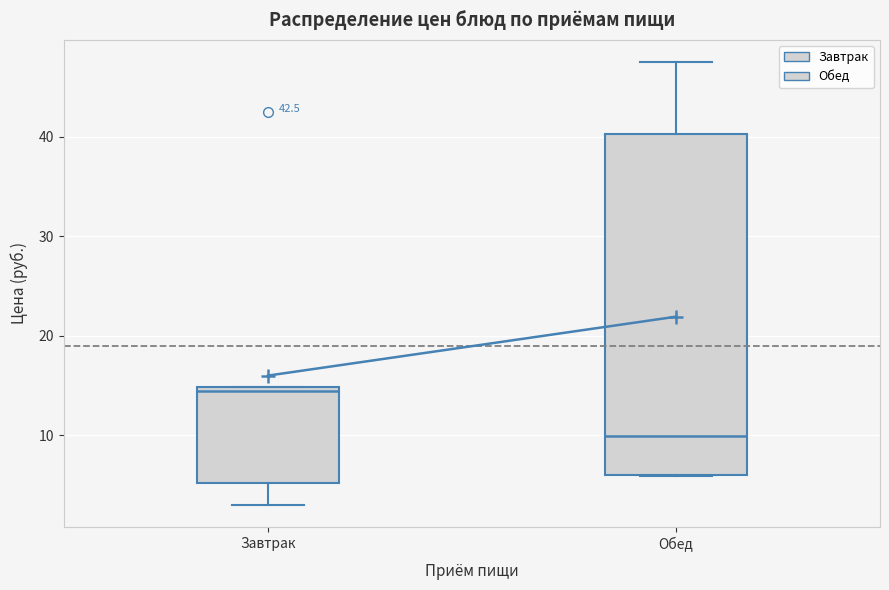

Reading left to right, read every box against the y-axis: the position of its median line, the range the box covers, and the ends of its whiskers. The values are not printed on the chart, so give them approximately, as read against the axis.

Завтрак: median 14, box 5 to 15, whiskers 3 to 15
Обед: median 10, box 6 to 40, whiskers 6 to 48